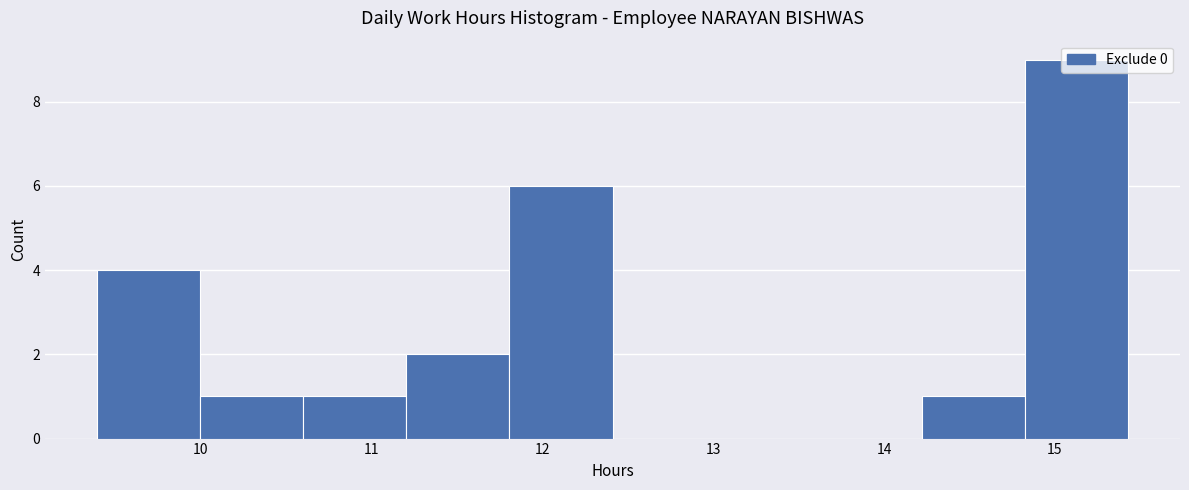

Which range on the x-axis has the tallest bar?

14.8 to 15.4